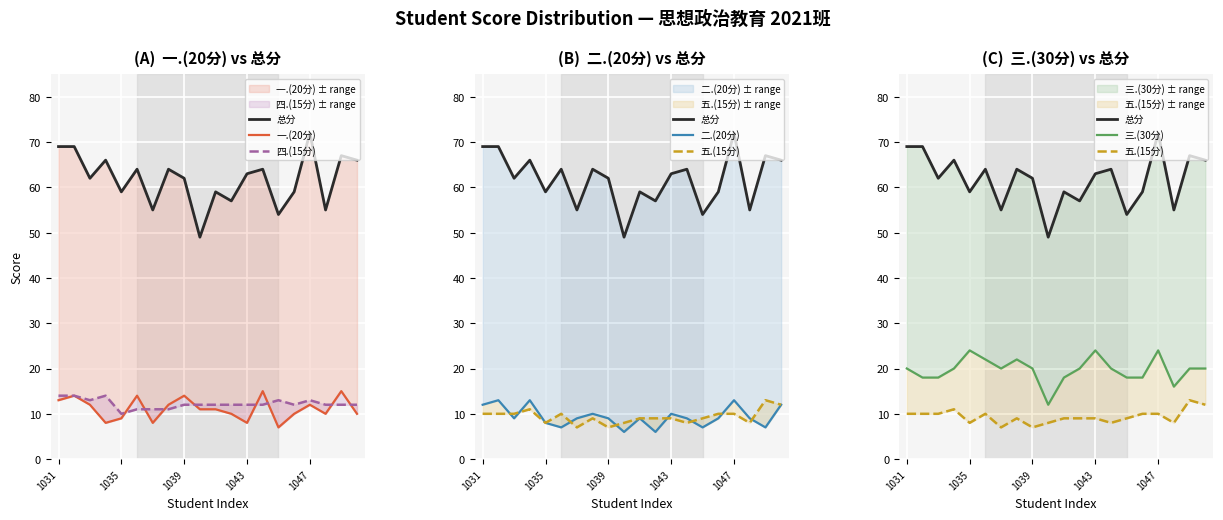

Between 5 and 9, which series saw the biggest shift?

总分